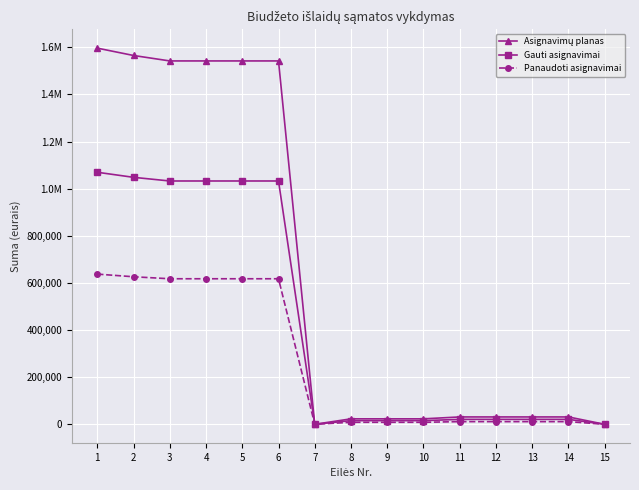

Which series has the largest range (max minus min)?

Asignavimų planas